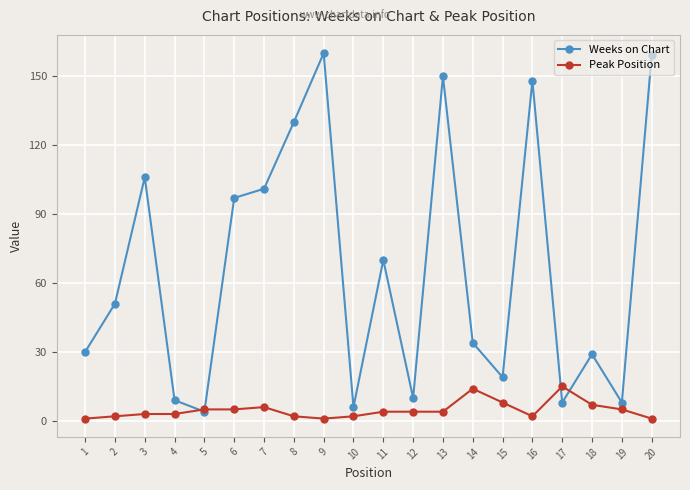

What is the greatest value displayed?

160